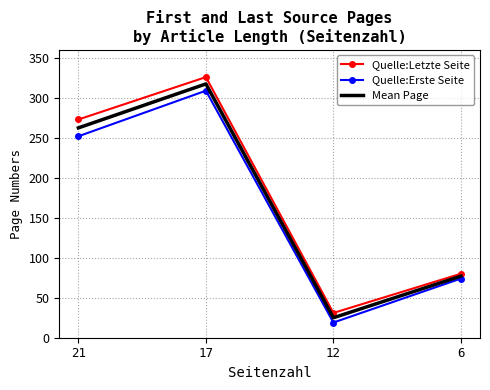

What value does the Quelle:Letzte Seite series have at 6?

80.0